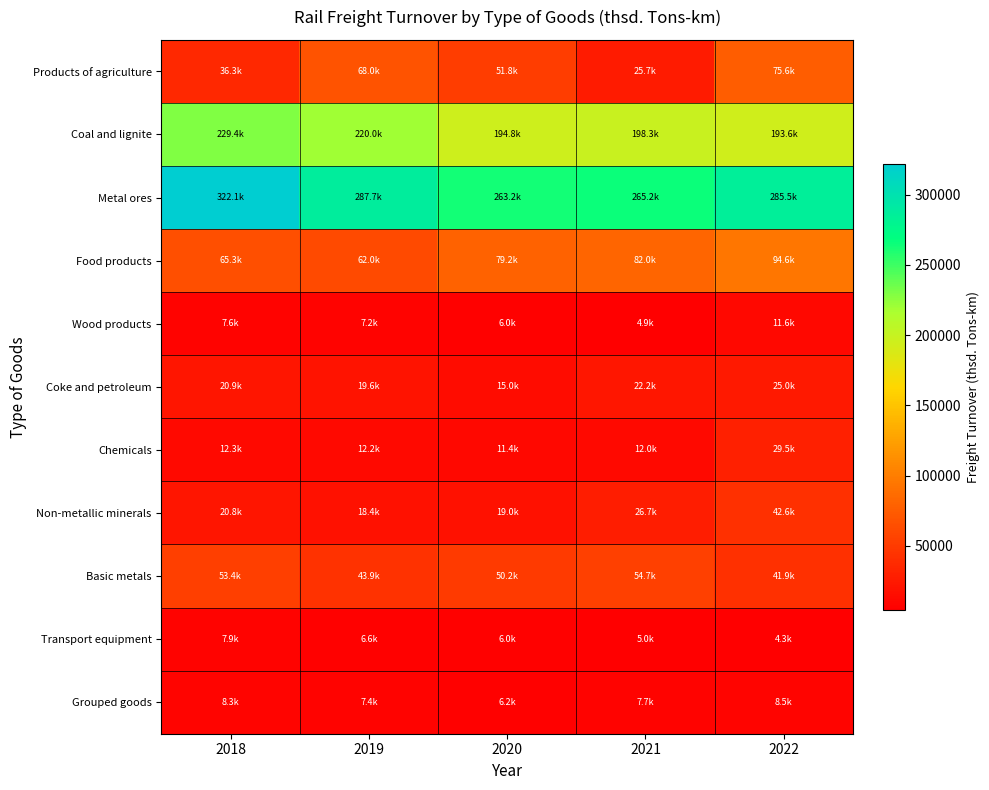

Between 2019 and 2021, which is larger?

2019